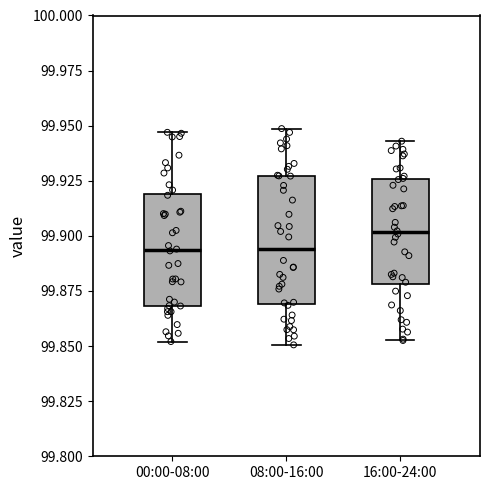

Where does the lower whisker of the box for 08:00-16:00 end on the y-axis? The values are not printed on the chart, so give them approximately, as read against the axis.

99.850